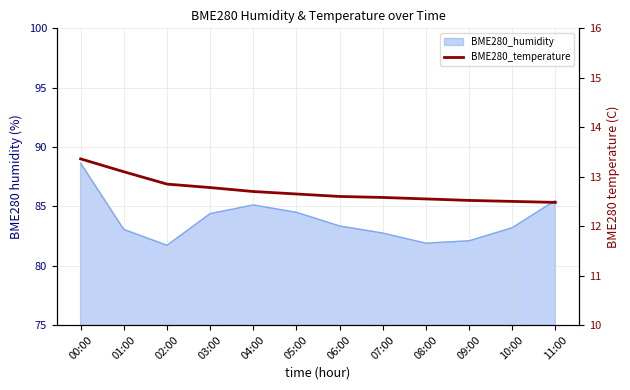

How many lines are shown in the chart?

1